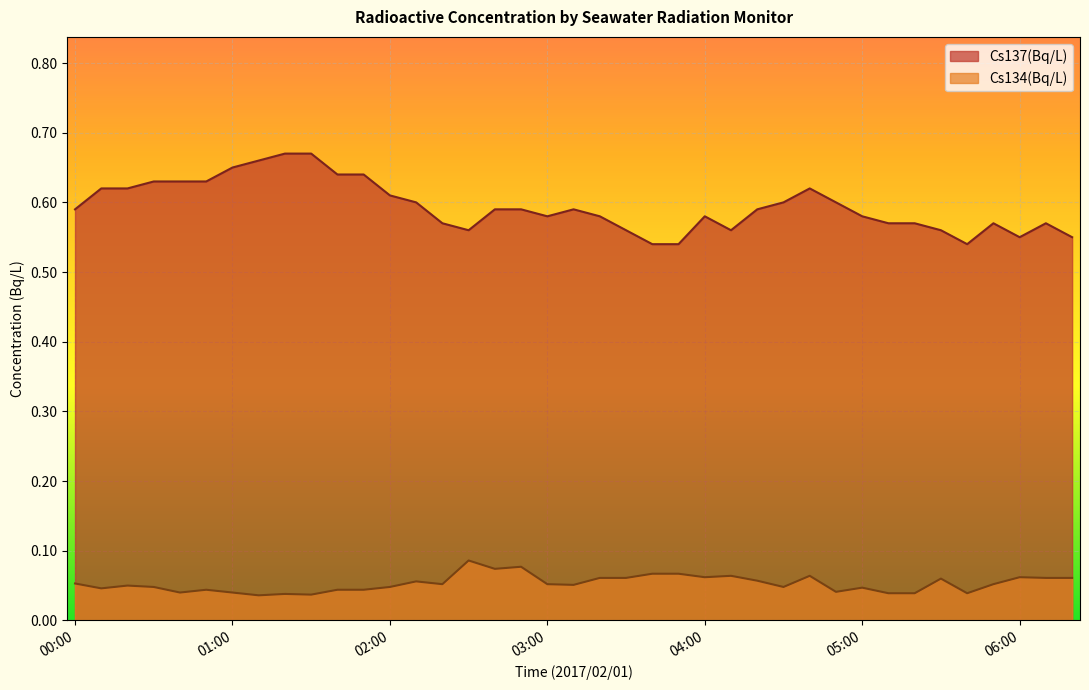

What is the approximate value of Cs134(Bq/L) at 03:30?

0.1